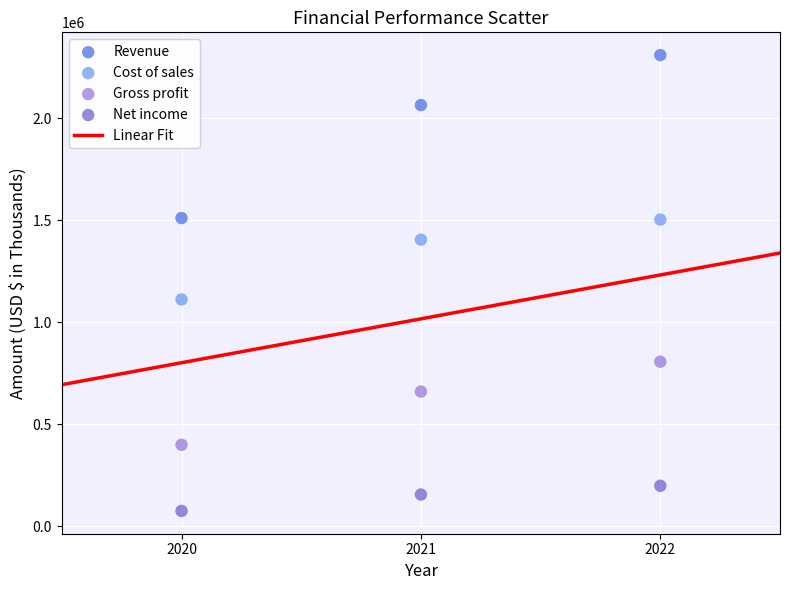

Across all series, what Y value is closest to 1191366?

1111000